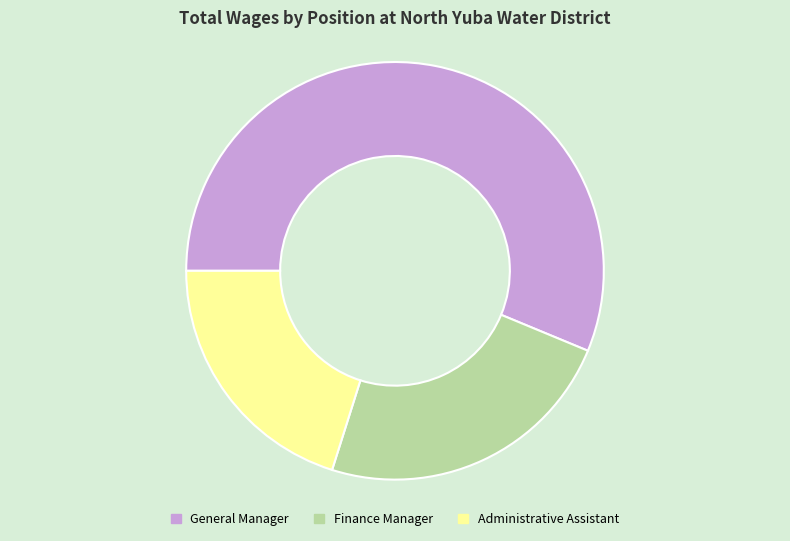

What is the ratio of the value at Administrative Assistant to the value at Finance Manager?

0.9